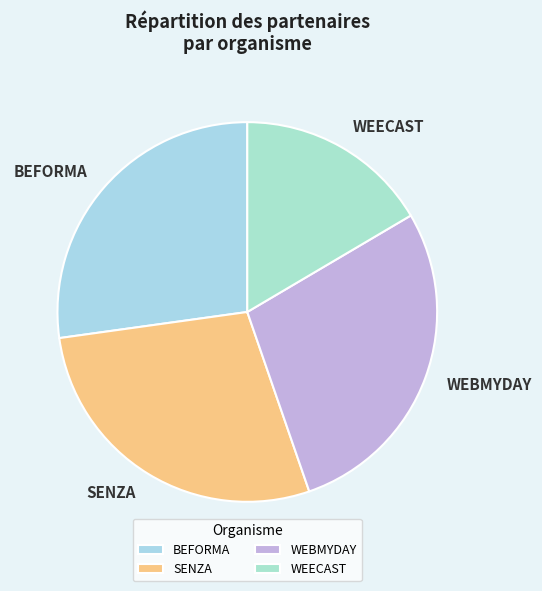

Which slice is the smallest?

WEECAST